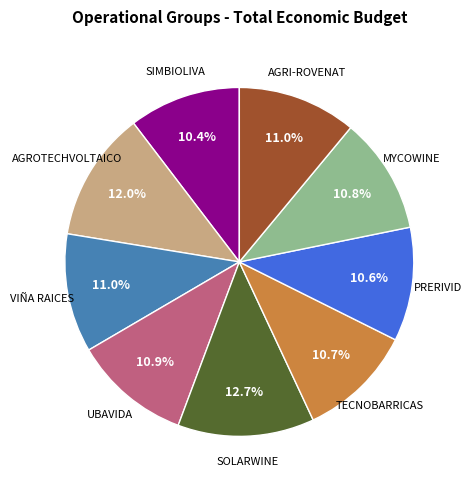

Is there a majority slice in this chart?

No